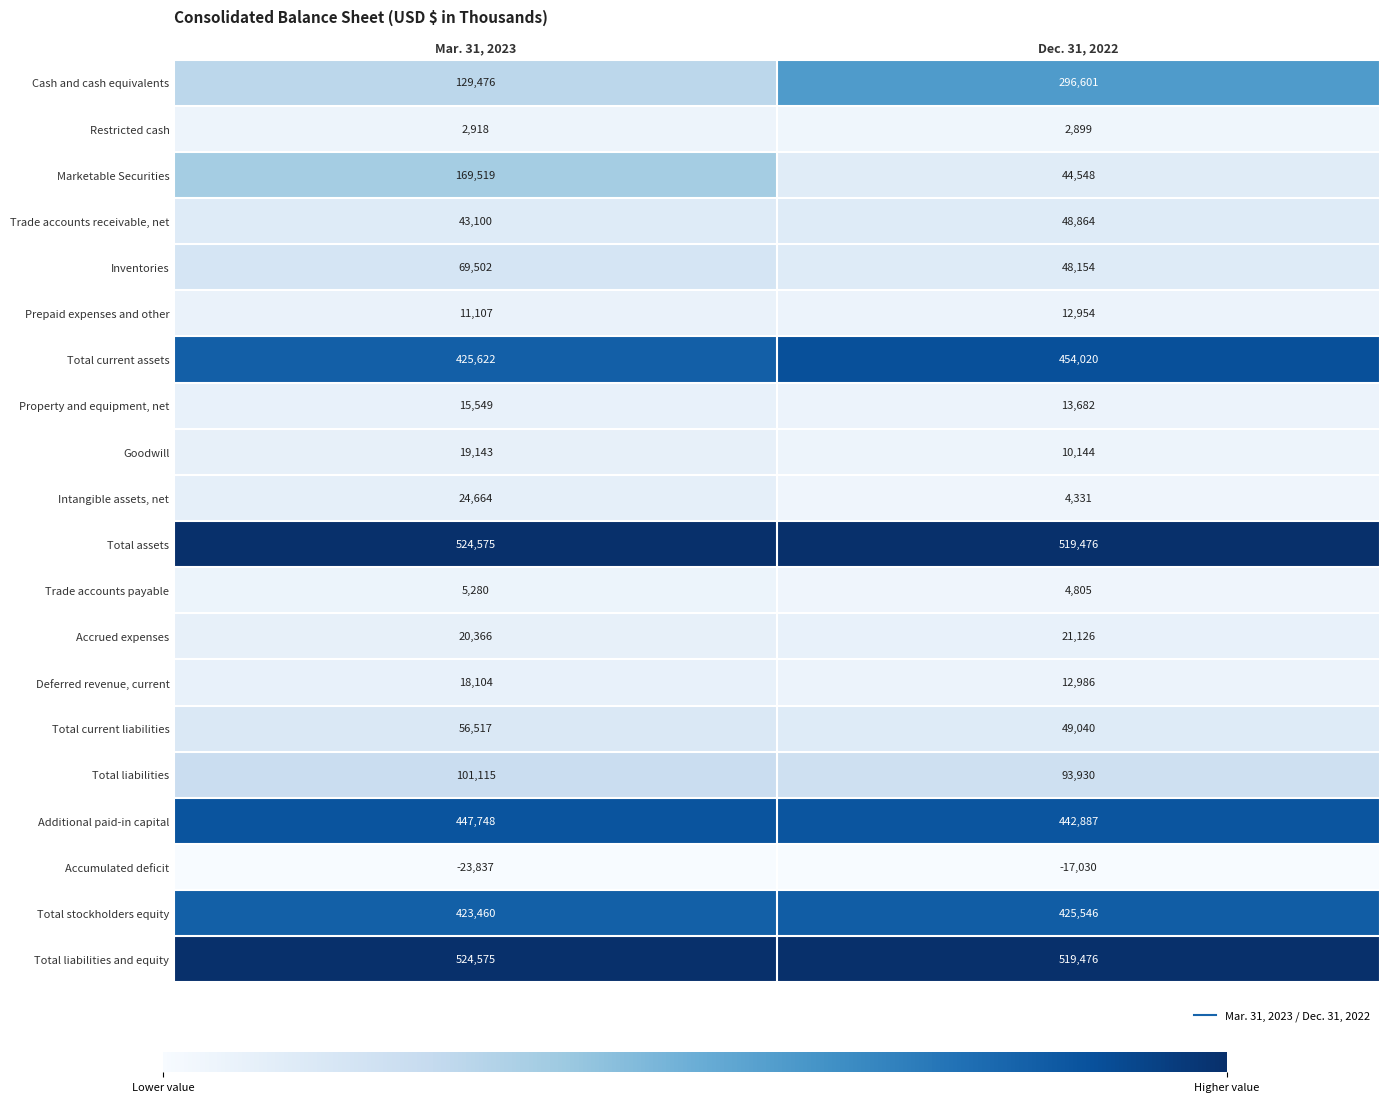

What is the sum of all Total assets values?

1044051